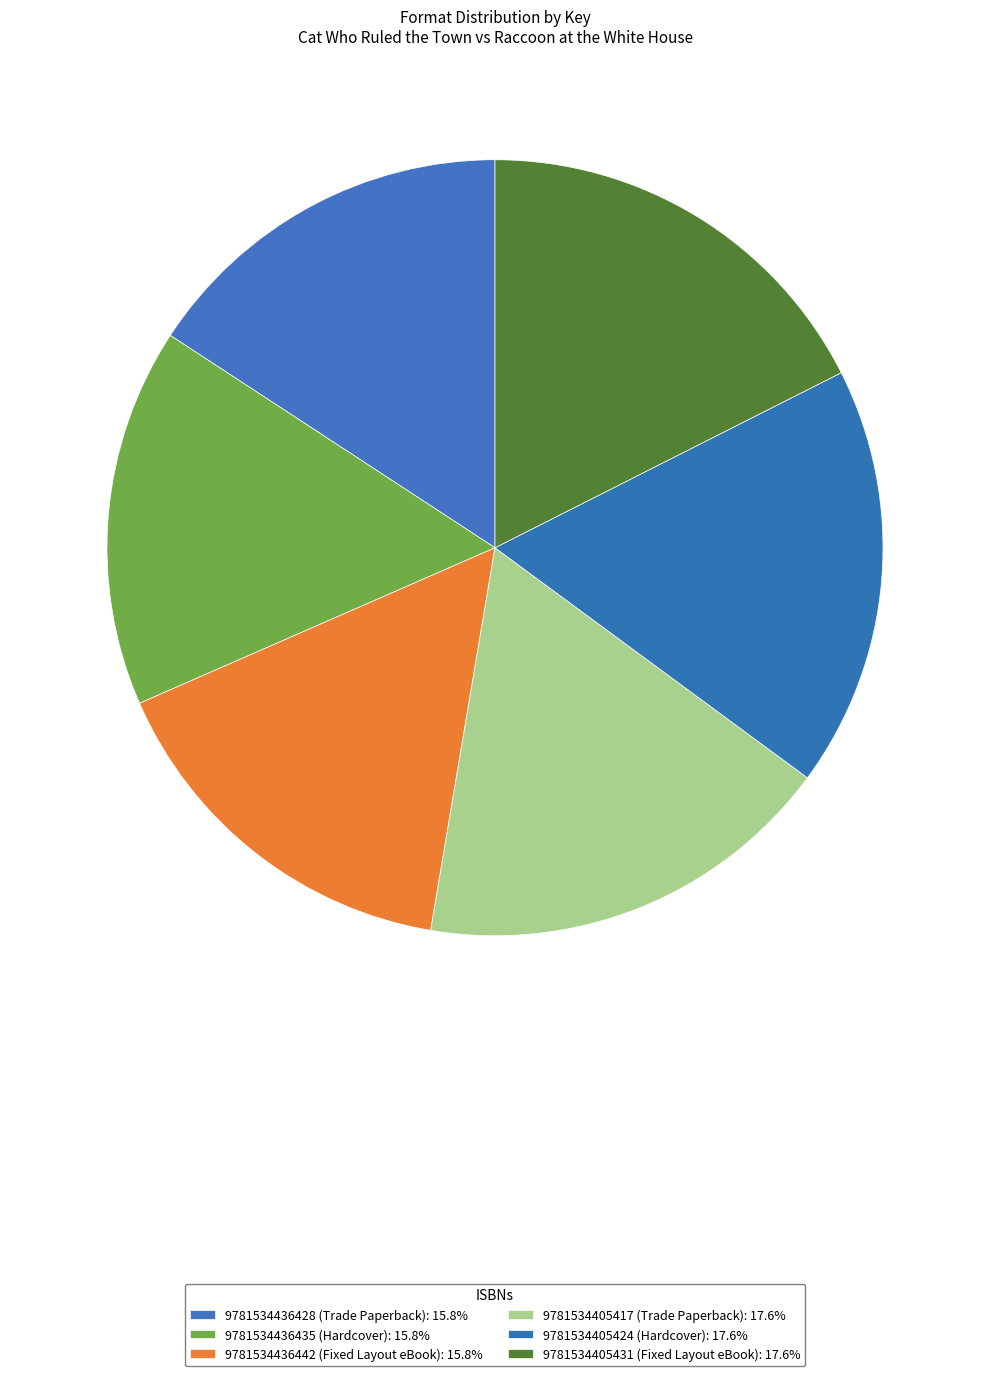

How many slices are in this pie chart?

6